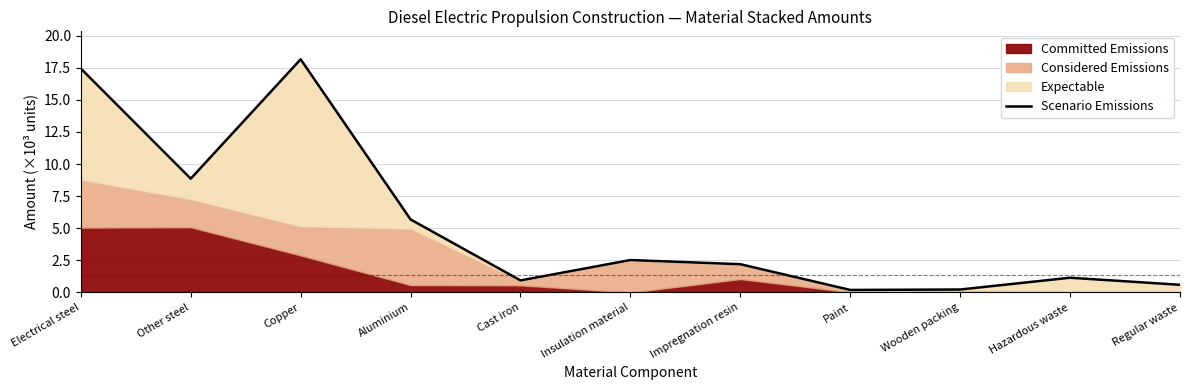

How many data points are less than 2?

5